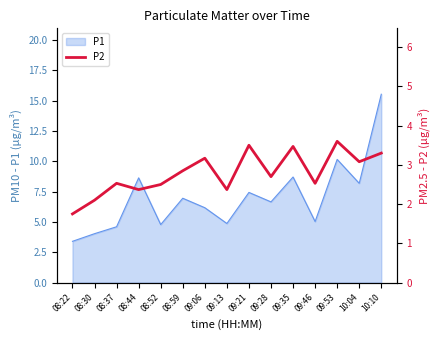

Which category has the highest value in the P1 series?

10:10